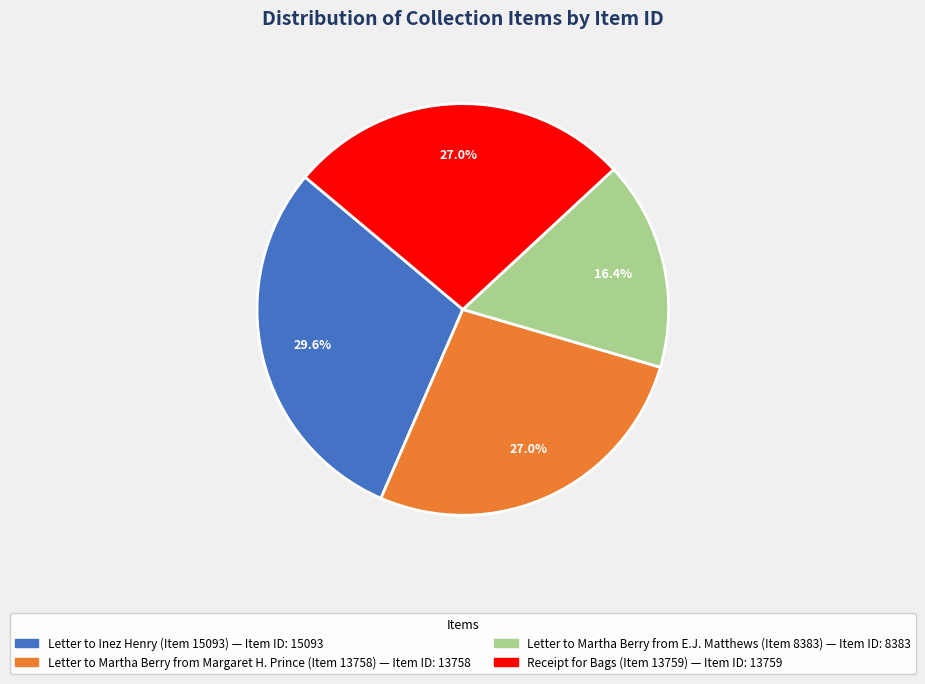

Count the number of slices in the pie.

4